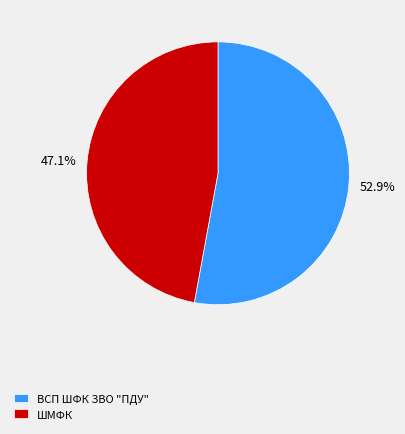

Count the number of slices in the pie.

2